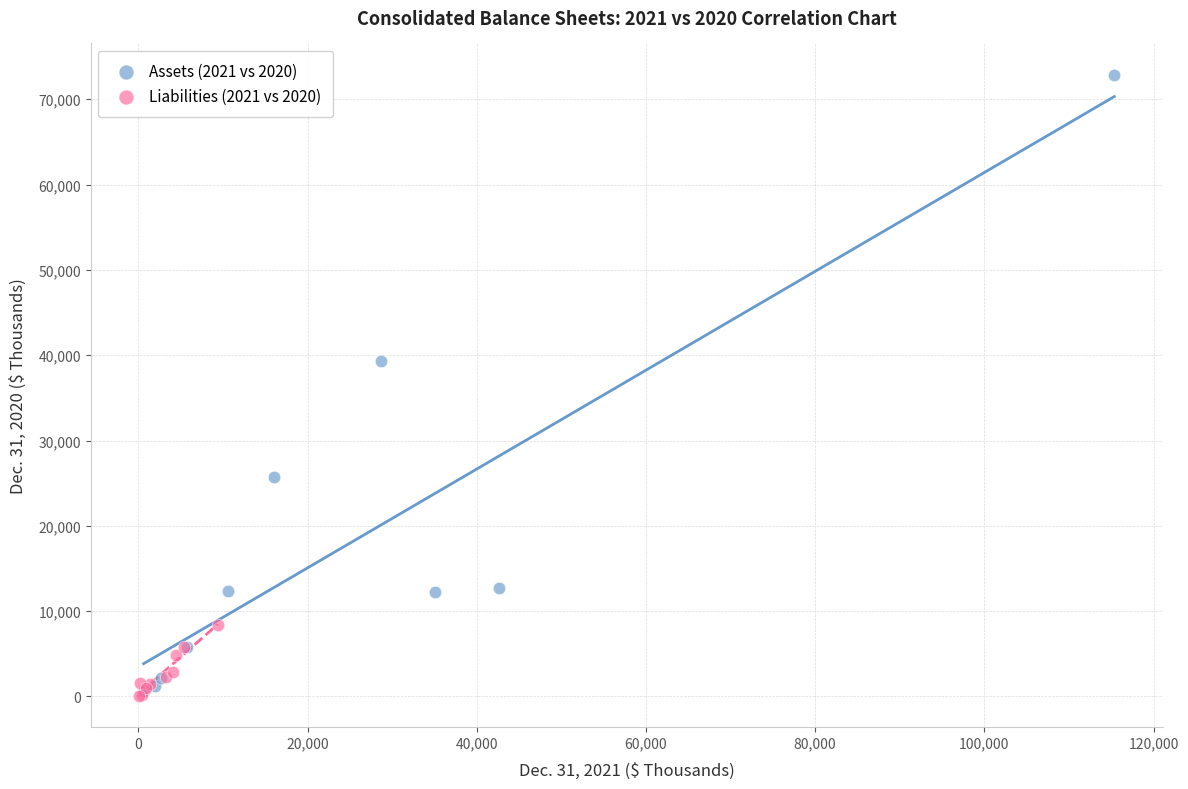

What are all the series names shown in the legend?

Assets (2021 vs 2020), Liabilities (2021 vs 2020)